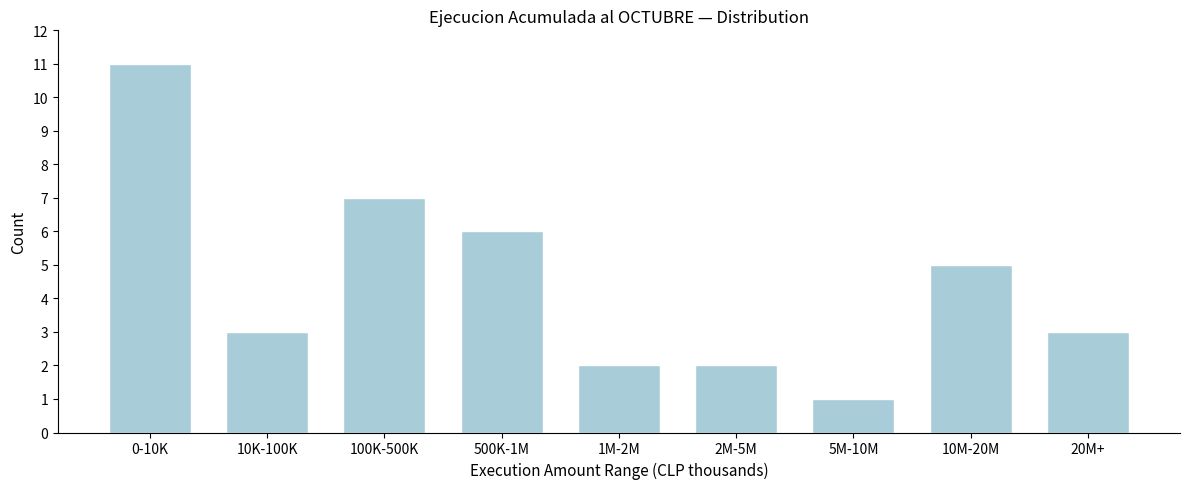

Reading left to right, list all the values displayed in this chart.

0-10K=11	10K-100K=3	100K-500K=7	500K-1M=6	1M-2M=2	2M-5M=2	5M-10M=1	10M-20M=5	20M+=3